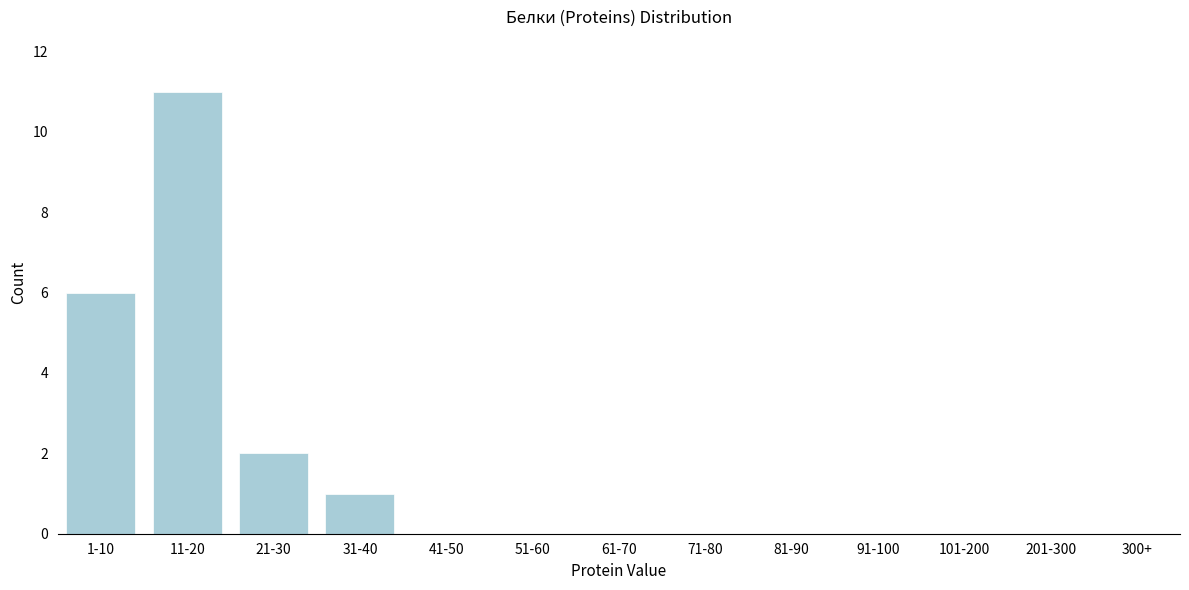

Reading left to right, list all the values displayed in this chart.

1-10=6	11-20=11	21-30=2	31-40=1	41-50=0	51-60=0	61-70=0	71-80=0	81-90=0	91-100=0	101-200=0	201-300=0	300+=0